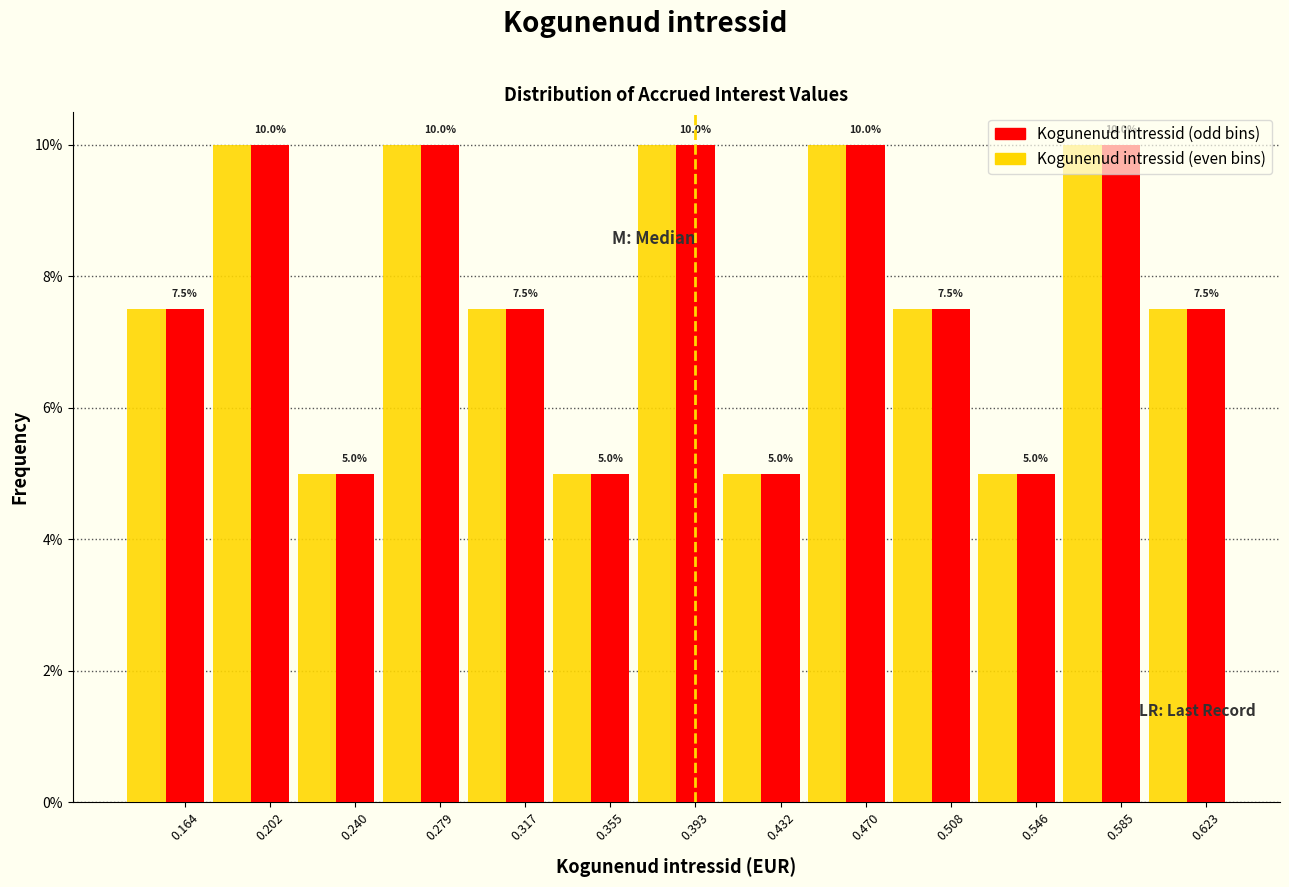

What is the total value across all series at 0.202?

20.0